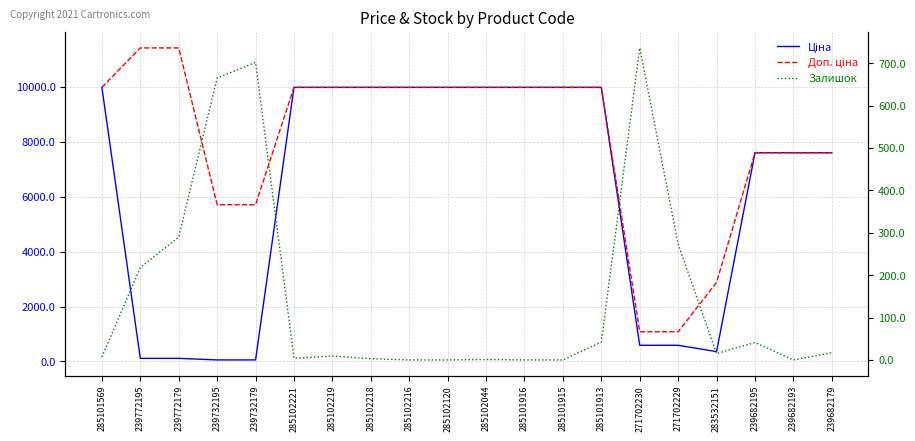

What is the label of the 4th point from the left?

239732195